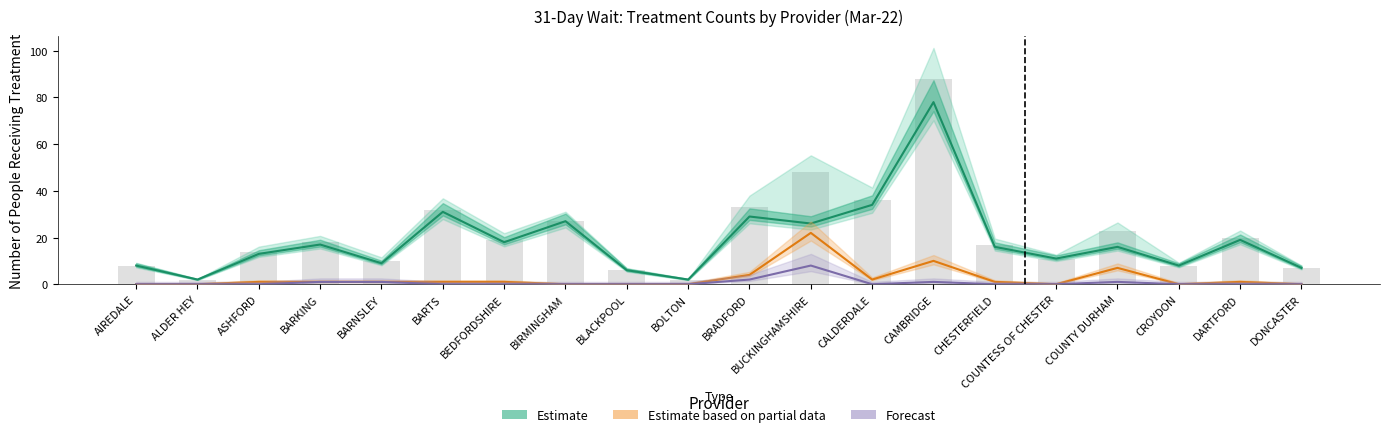

What are all the series names shown in the legend?

Estimate, Estimate based on partial data, Forecast